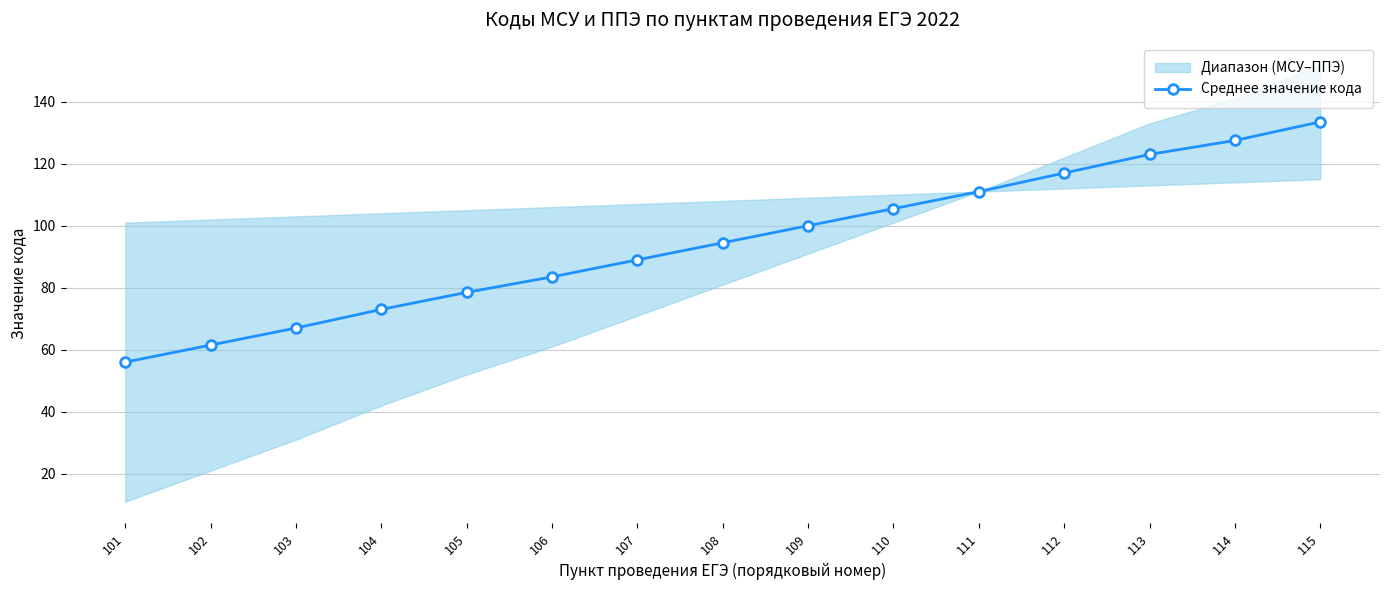

Which has a higher value, 101 or 103?

103